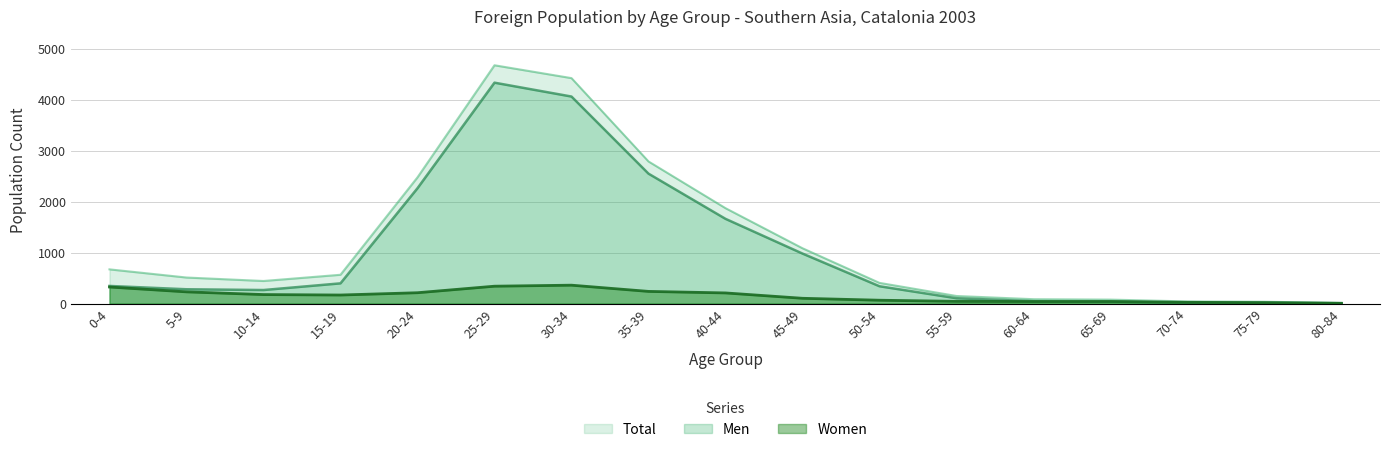

What is the average value of the Women series?

153